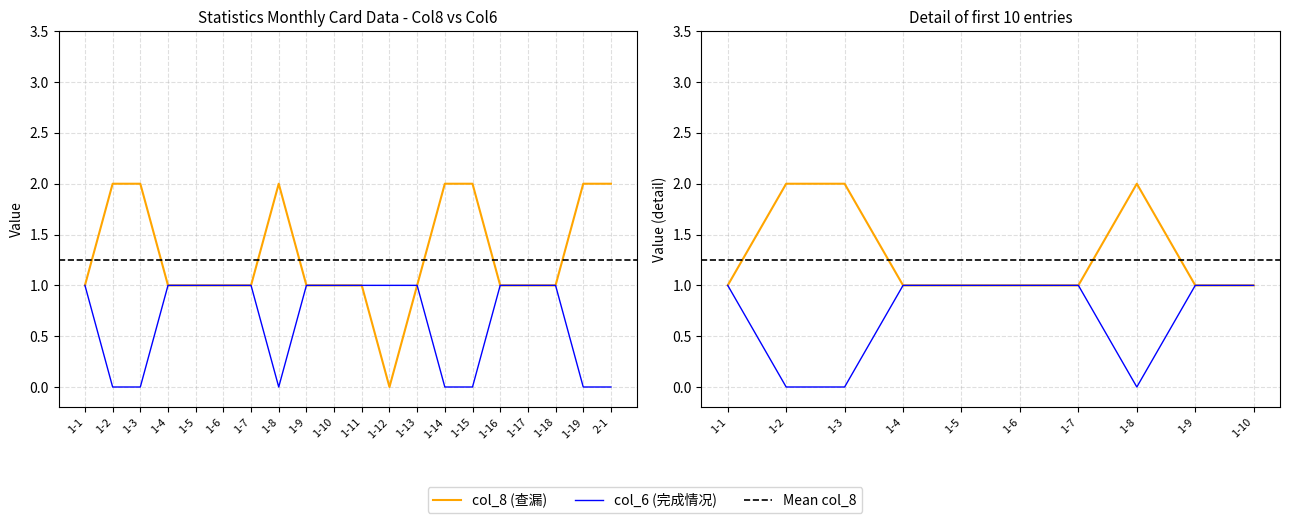

Reading right to left, transcribe all the data shown in this chart.

col_8 (查漏): 2	2	1	1	1	2	2	1	0	1	1	1	2	1	1	1	1	2	2	1
col_6 (完成情况): 0	0	1	1	1	0	0	1	1	1	1	1	0	1	1	1	1	0	0	1